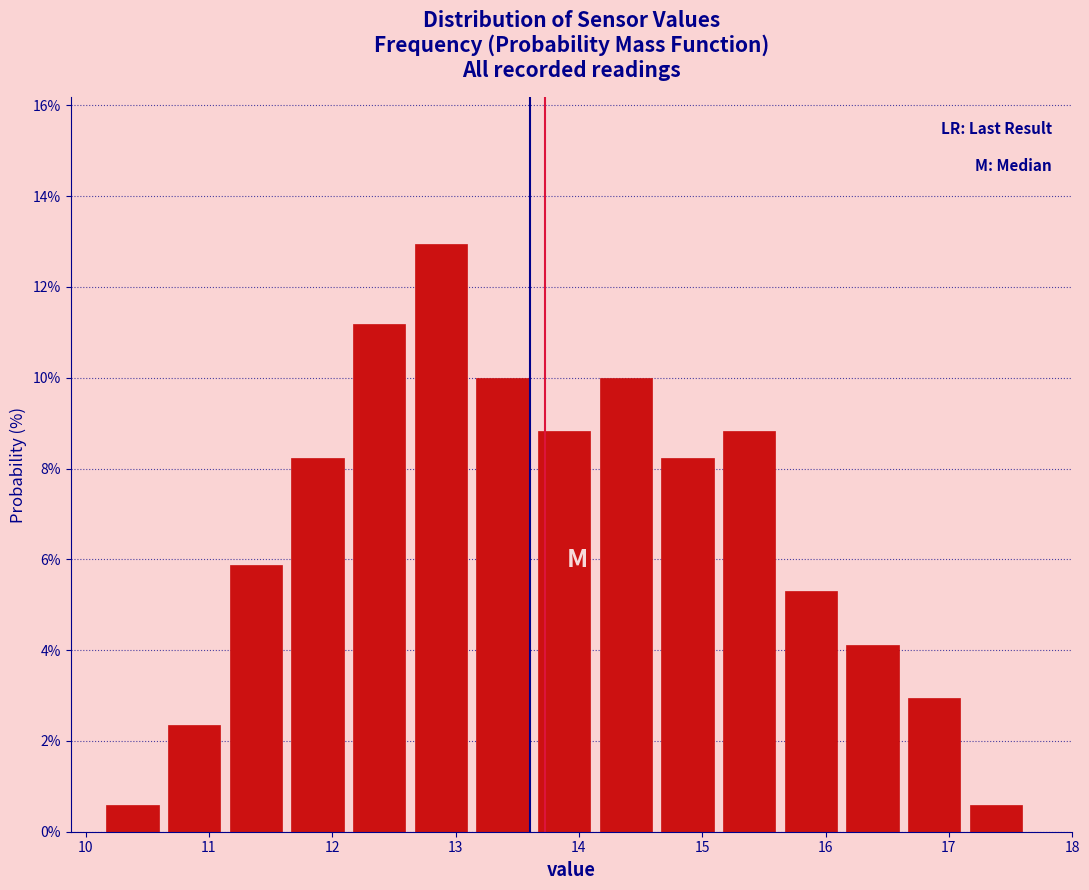

Reading left to right, transcribe this chart: for each bar, give the range it covers on the x-axis and its height. Neither the bar edges nor the heights are printed on the chart, so give them approximately, as read against the axes.

10.13 to 10.63: 0.6
10.63 to 11.13: 2.4
11.13 to 11.63: 5.8
11.63 to 12.13: 8.2
12.13 to 12.63: 11.2
12.63 to 13.13: 13.0
13.13 to 13.63: 10.0
13.63 to 14.13: 8.8
14.13 to 14.63: 10.0
14.63 to 15.13: 8.2
15.13 to 15.63: 8.8
15.63 to 16.13: 5.2
16.13 to 16.63: 4.2
16.63 to 17.13: 3.0
17.13 to 17.63: 0.6